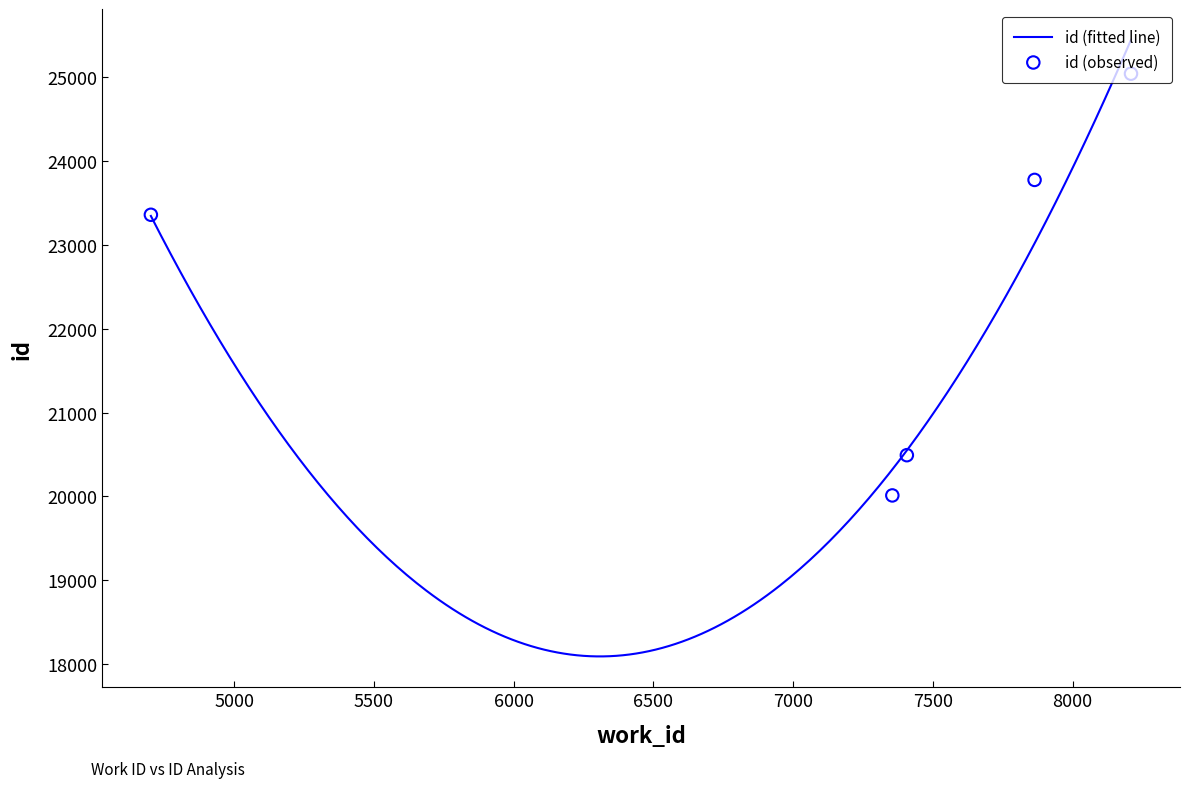

Between 7864 and 7407, which is larger?

7864